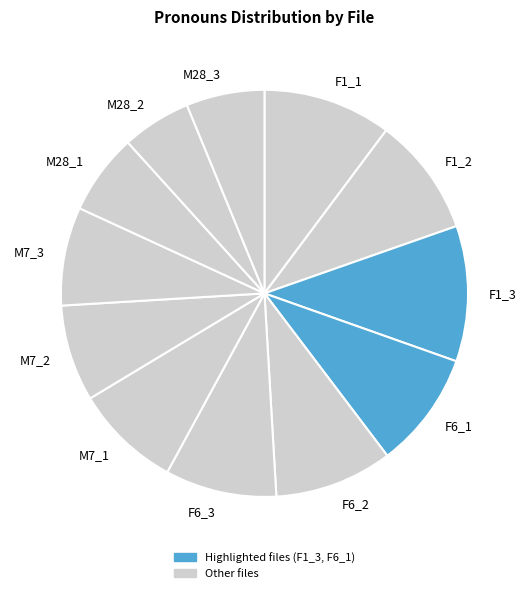

Between M7_2 and M28_2, which is larger?

M7_2